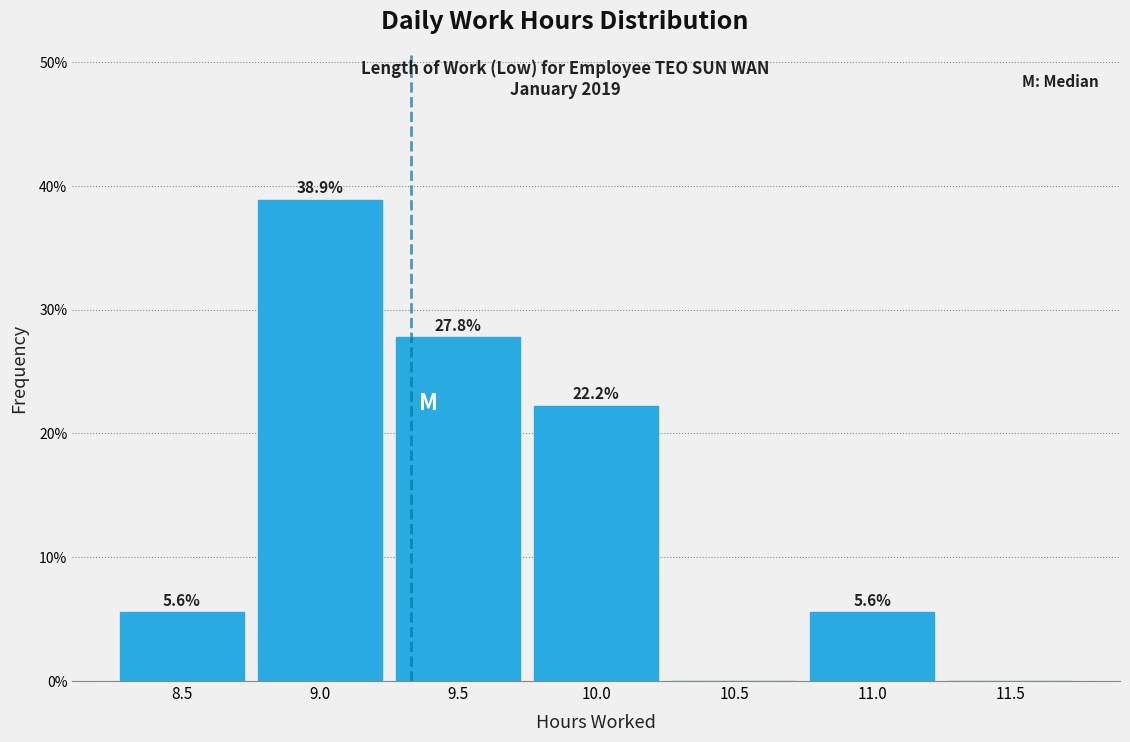

Reading left to right, extract all data points from this chart.

8.5=5.6	9.0=38.9	9.5=27.8	10.0=22.2	10.5=0.0	11.0=5.6	11.5=0.0